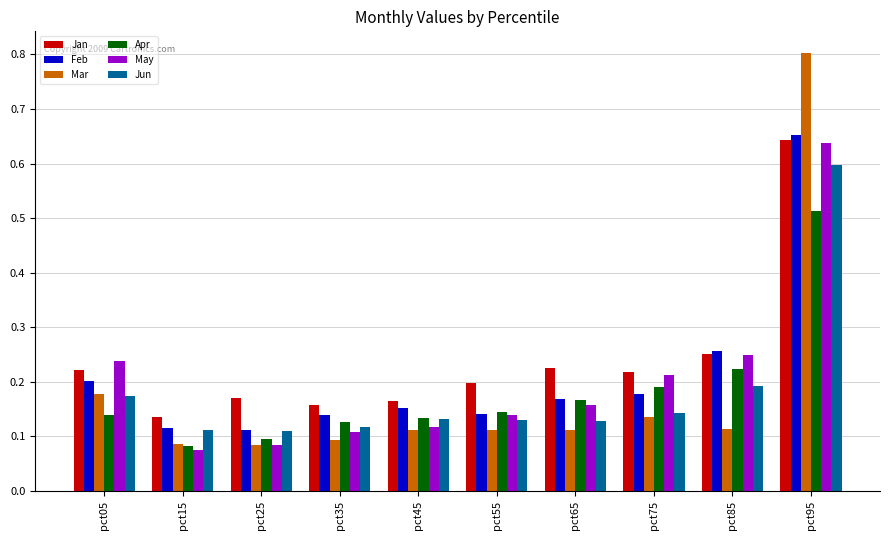

Between pct15 and pct95, which series saw the biggest shift?

Mar